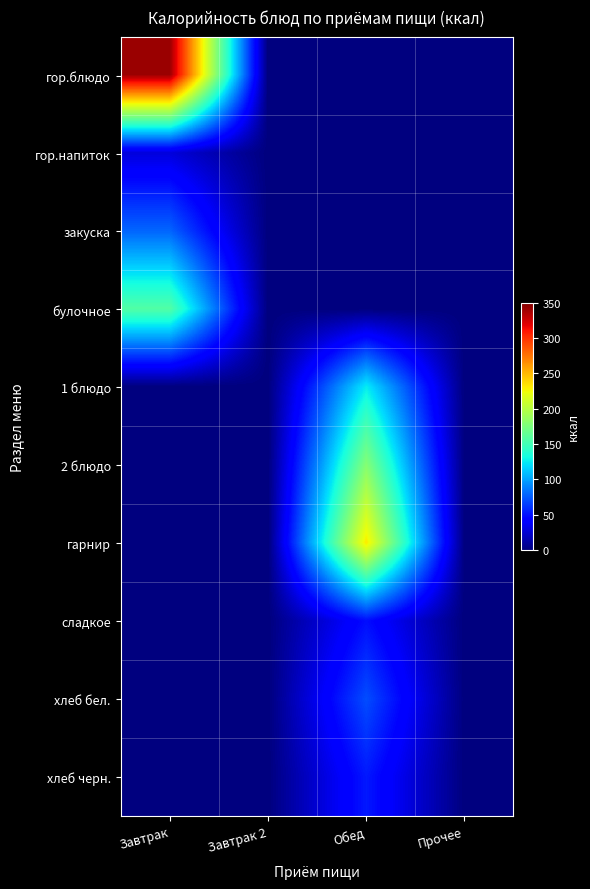

Rank the series by their maximum value, from lowest to highest.

гор.напиток, сладкое, хлеб черн., хлеб бел., закуска, 1 блюдо, булочное, 2 блюдо, гарнир, гор.блюдо